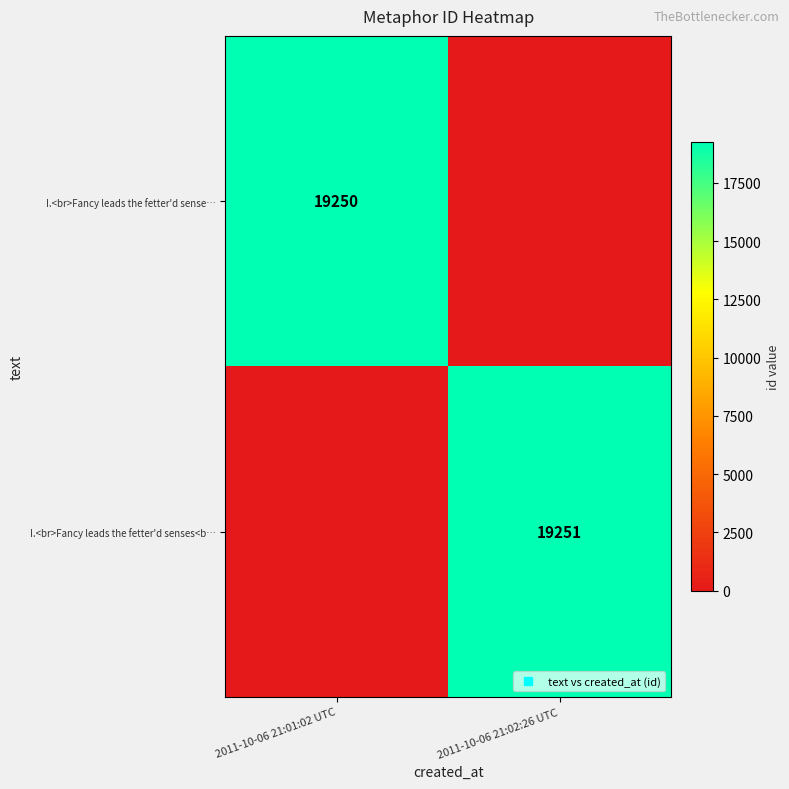

How many data points in I.<br>Fancy leads the fetter'd sense… are less than 19250?

1